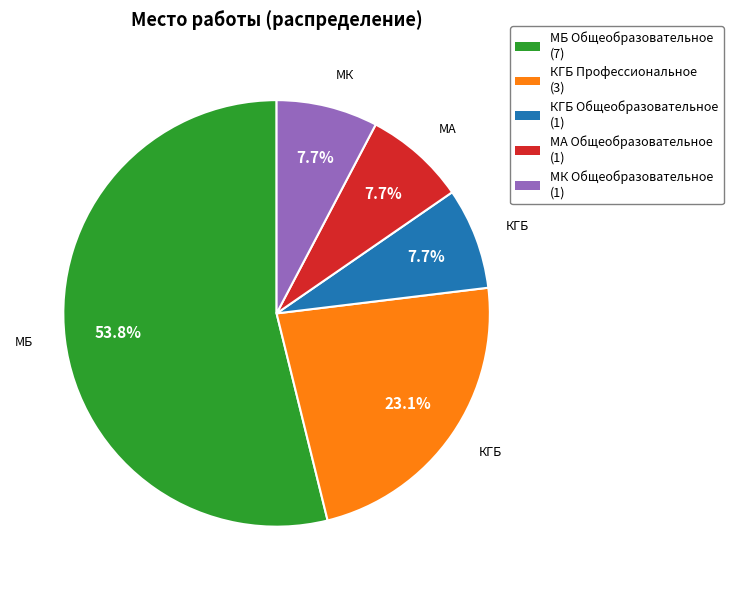

How many segments does this pie chart have?

5